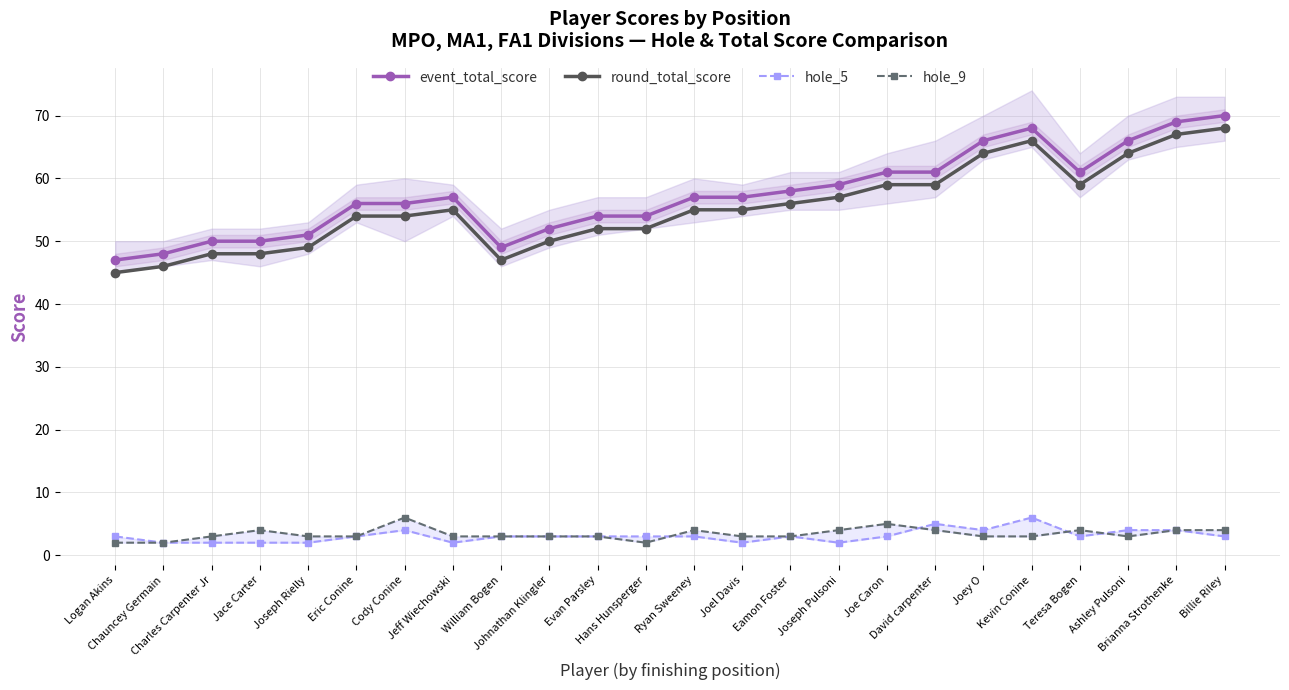

Is this an area chart (filled region under the line)?

No